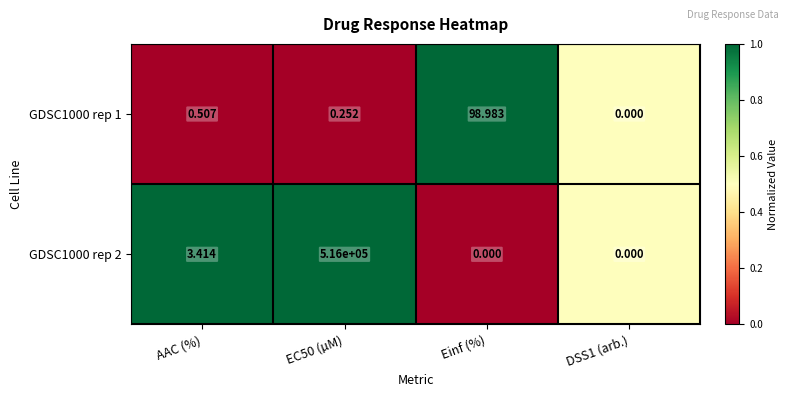

Which series has the widest spread of values?

GDSC1000 rep 2